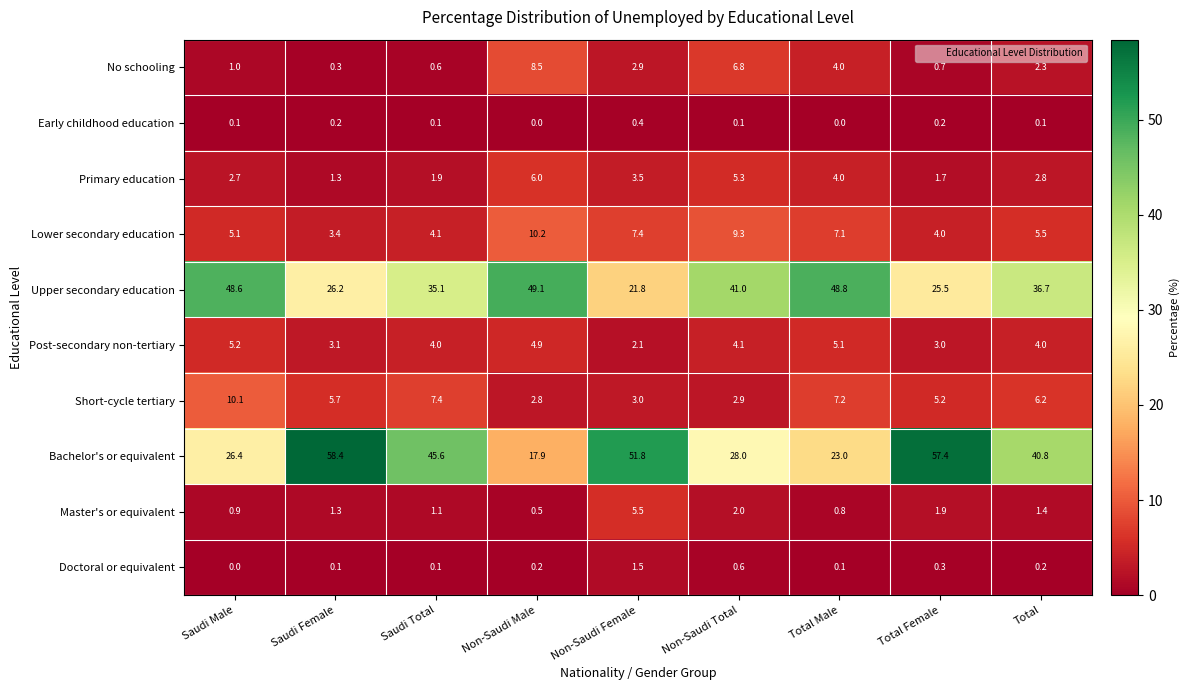

True or false: Primary education has a value of 5.3 at Non-Saudi Total.

True